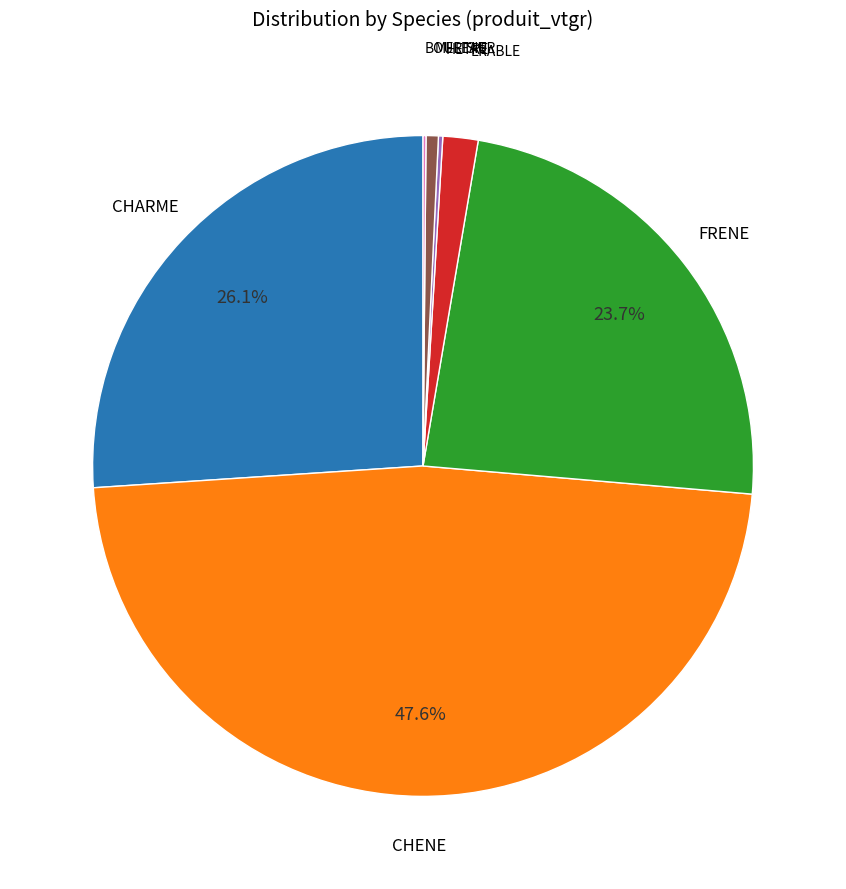

Is the sum of ERABLE and MERISIER greater than half?

No